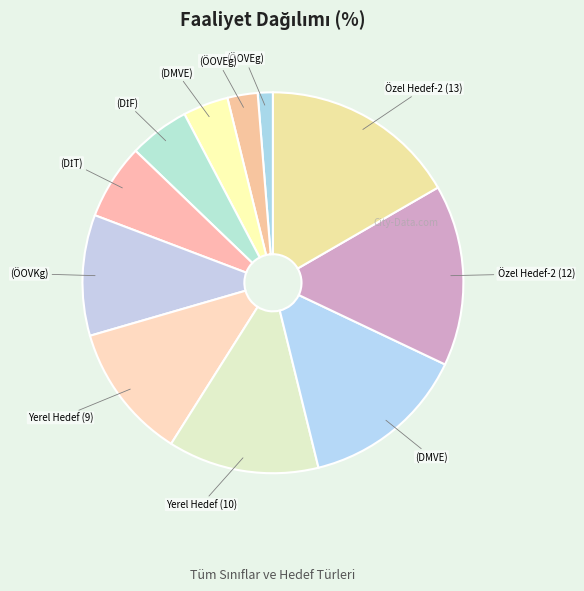

Is there a majority slice in this chart?

No